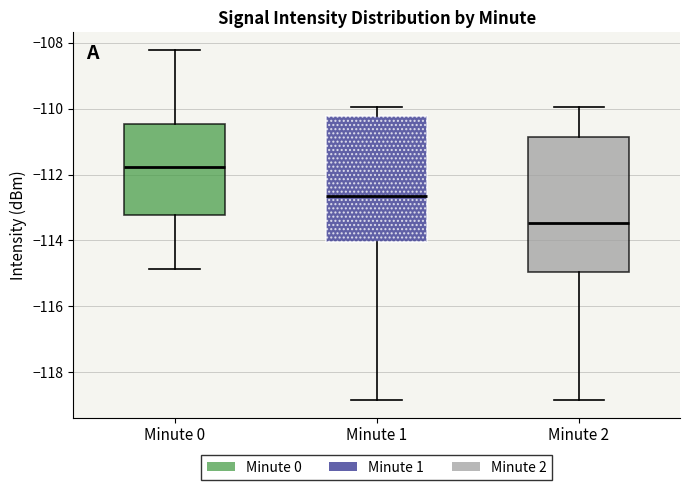

Which box has the highest median line?

Minute 0